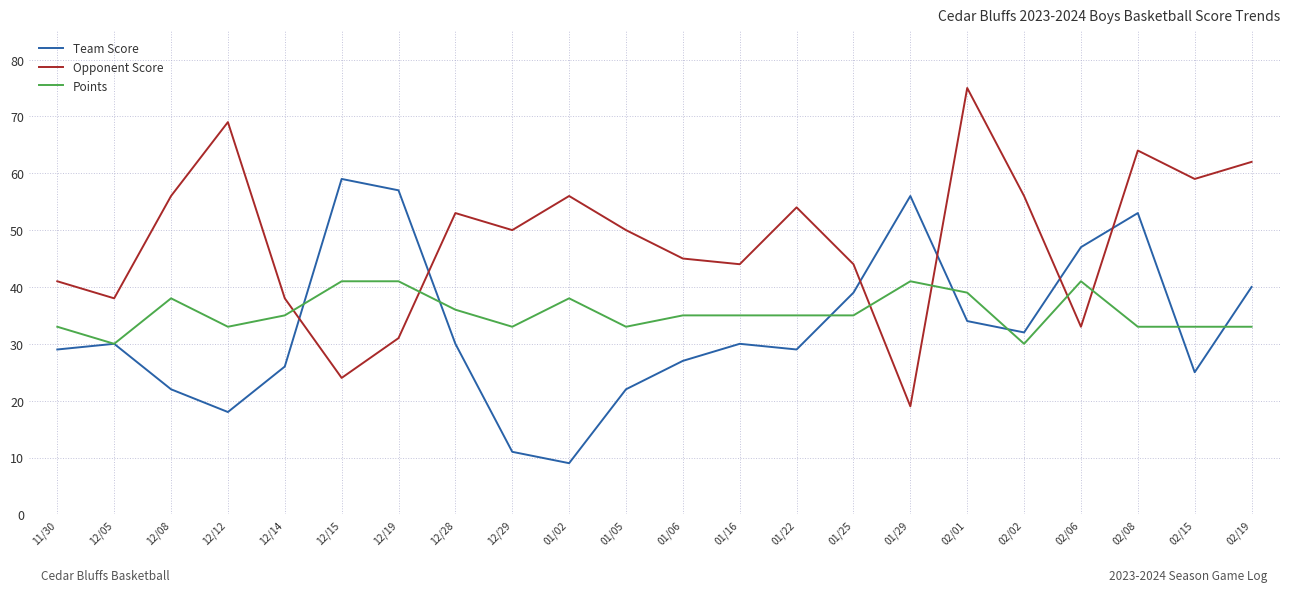

What position from the left is 01/02?

10